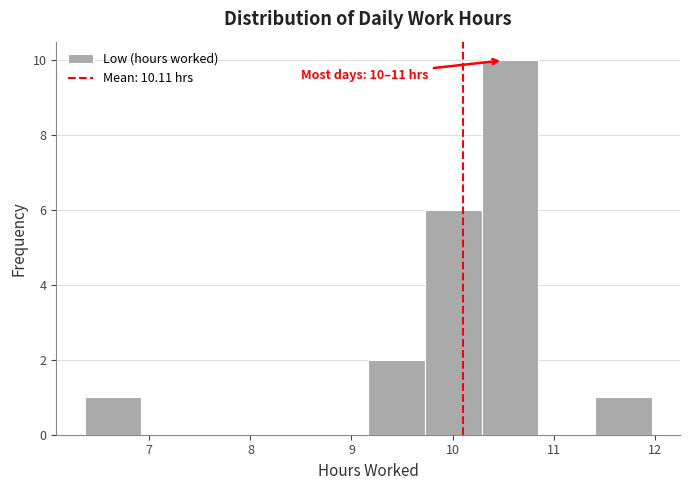

Over which range of the x-axis is the bar tallest?

10.3 to 10.8